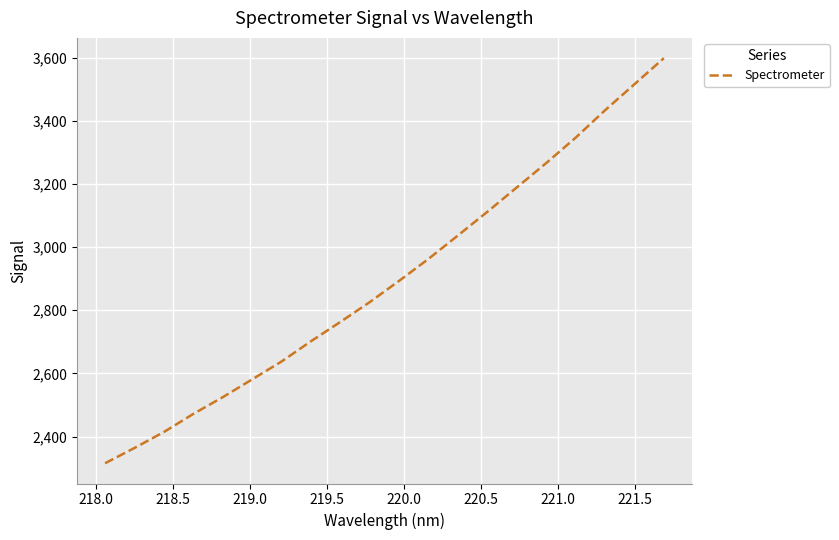

What is the difference between the maximum and minimum values?

1282.6